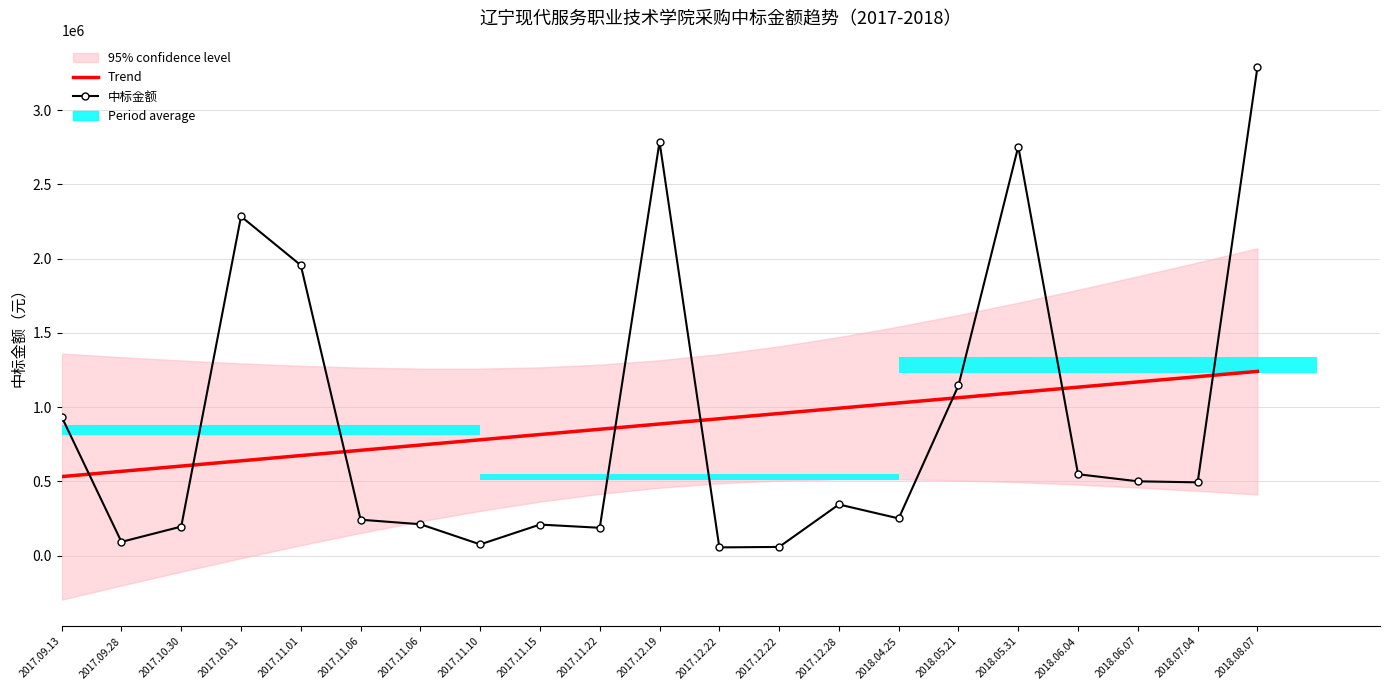

Where is Trend nearest to the value 886116?

2017.12.19